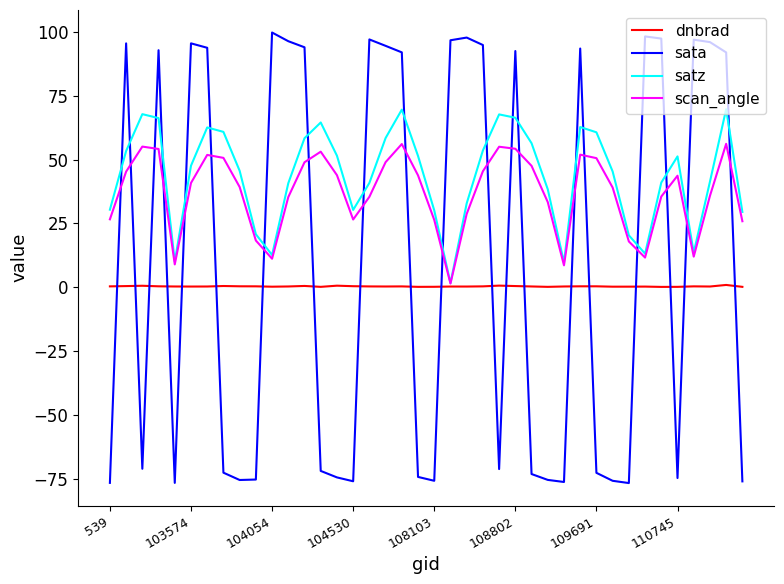

How many times do sata and satz cross each other?

20